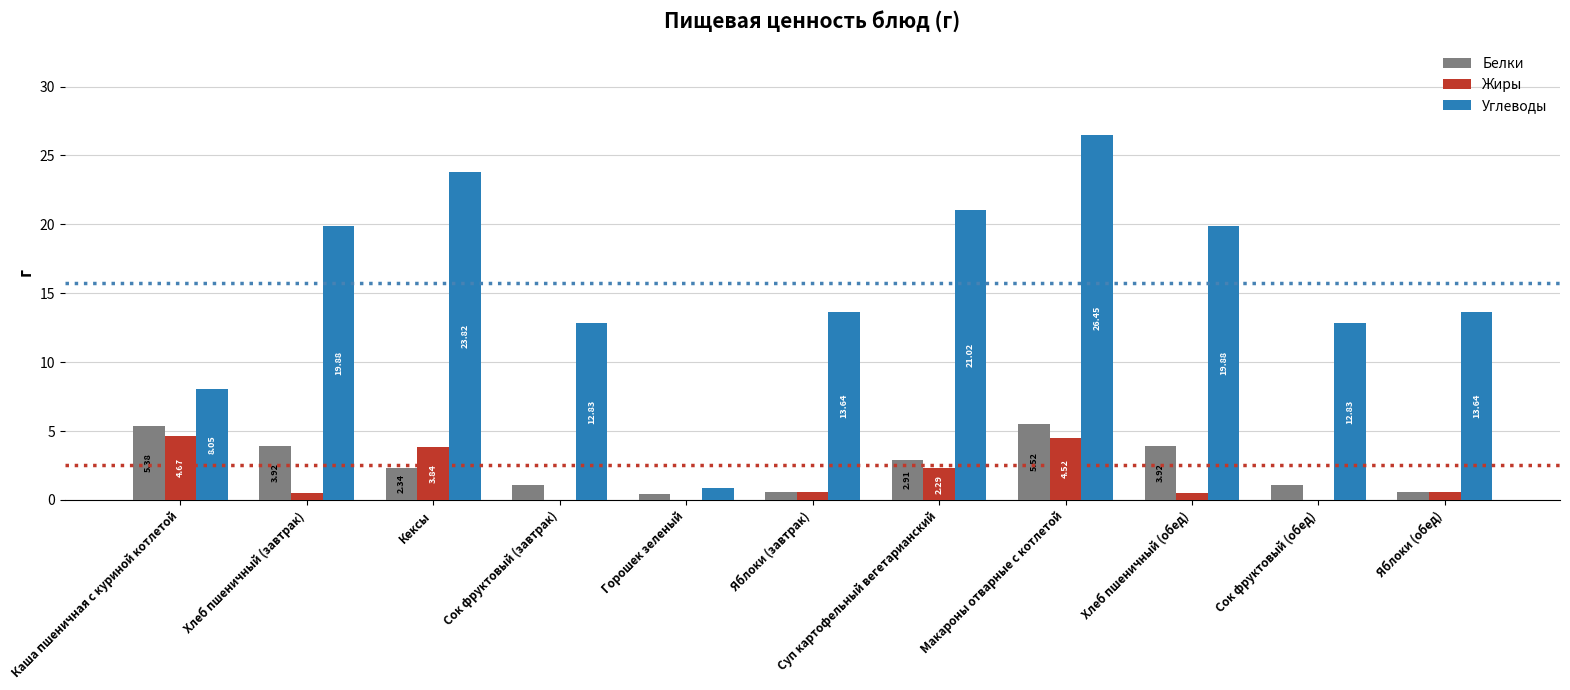

Between Хлеб пшеничный (завтрак) and Сок фруктовый (завтрак), which series saw the biggest shift?

Углеводы